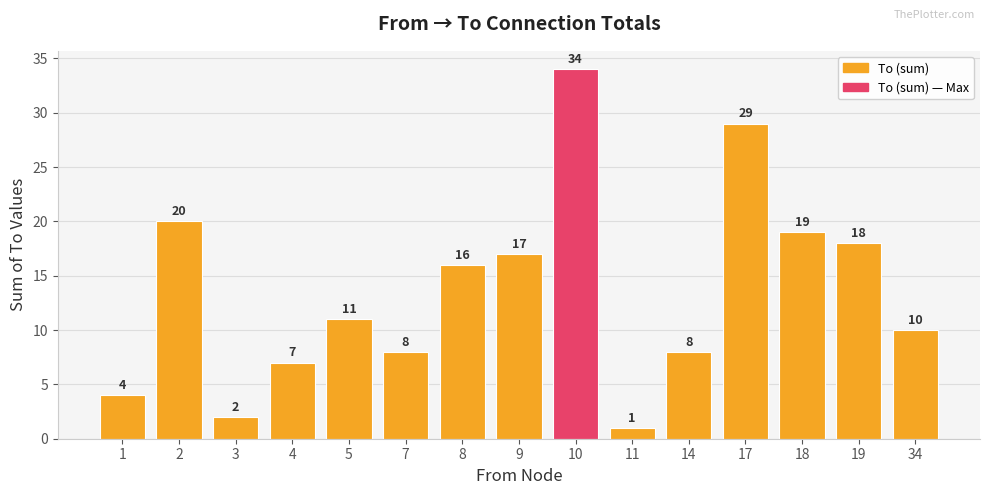

Is it true that the value at 3 is 4?

False